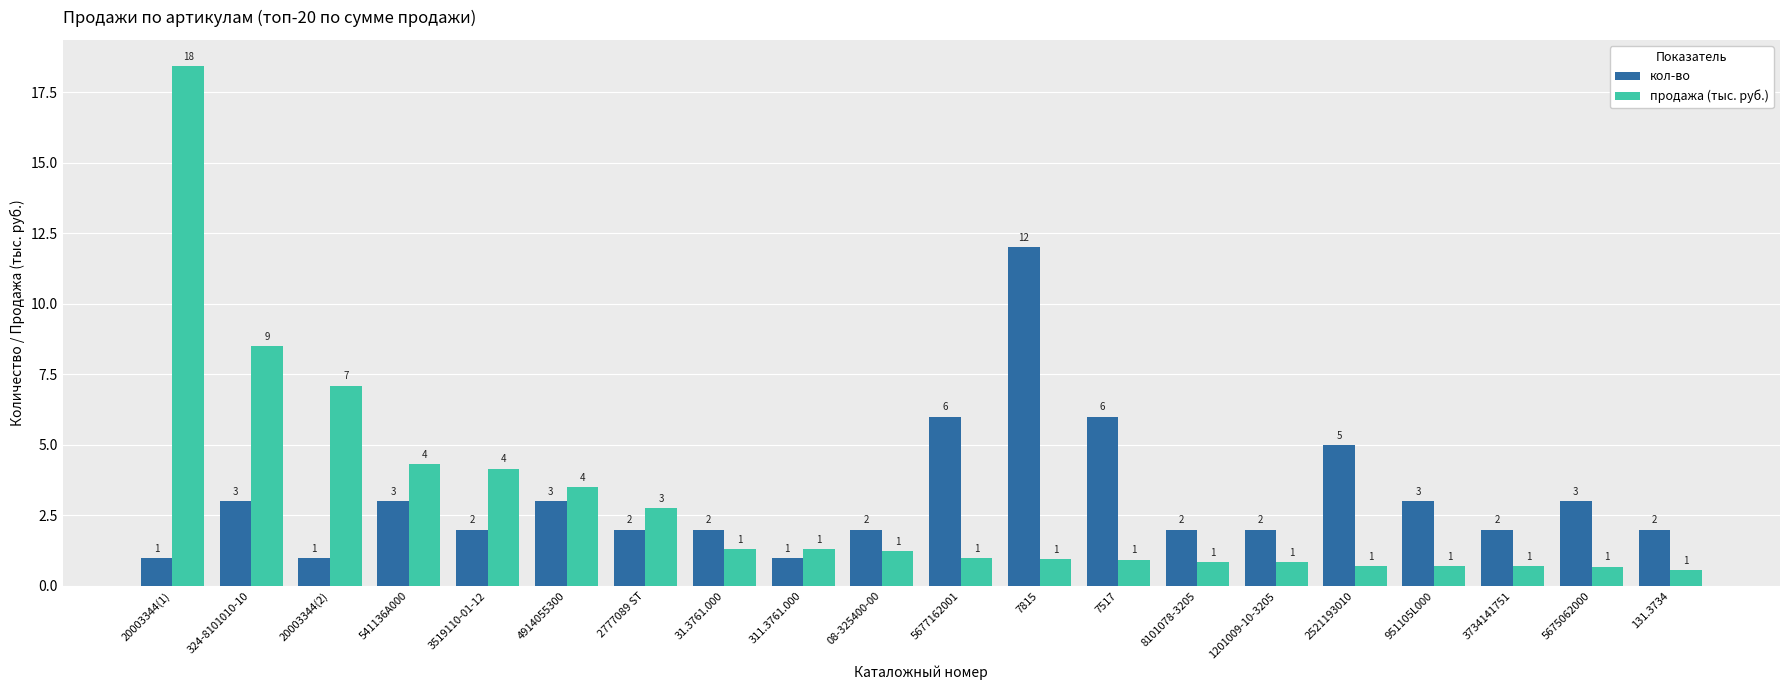

What is the minimum value for кол-во?

1.0